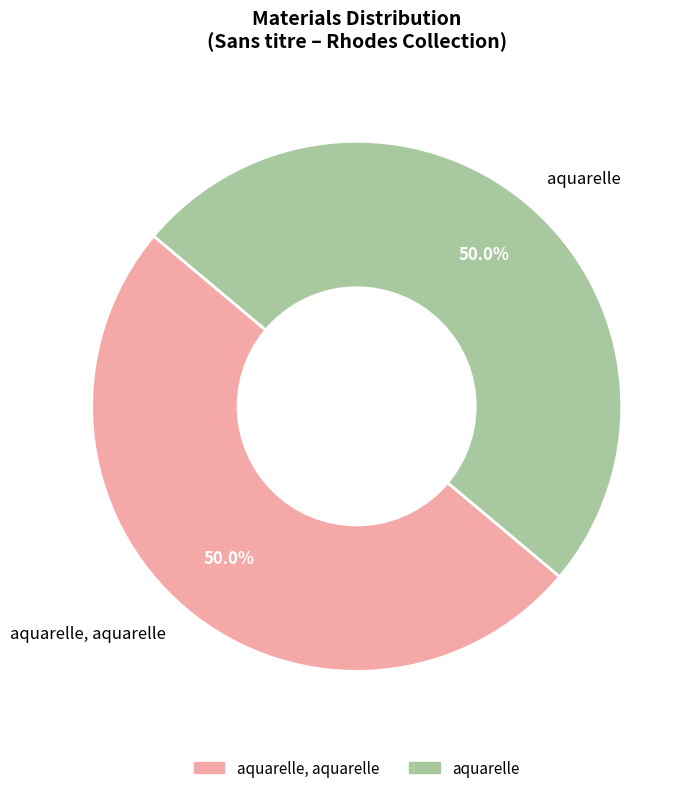

Is the sum of aquarelle and aquarelle, aquarelle greater than half?

Yes